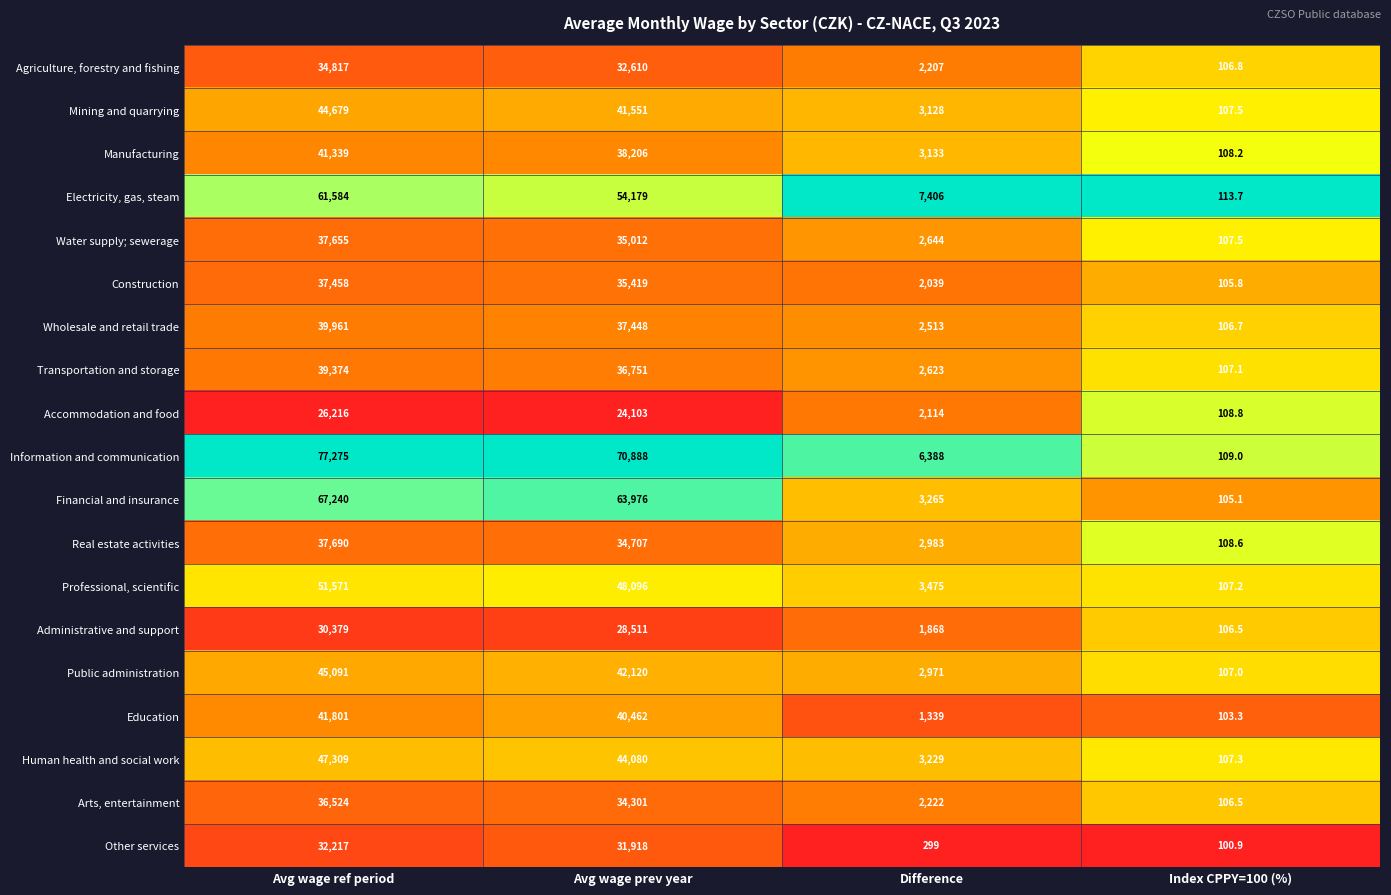

Which category has the highest value across all series?

Avg wage ref period